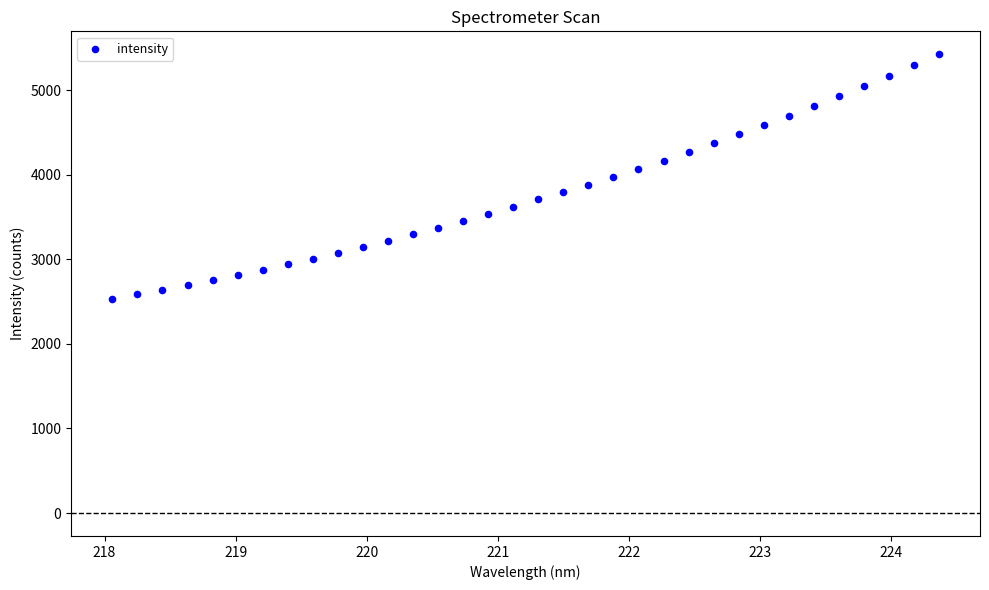

What is the range of X values (max minus min)?

6.3